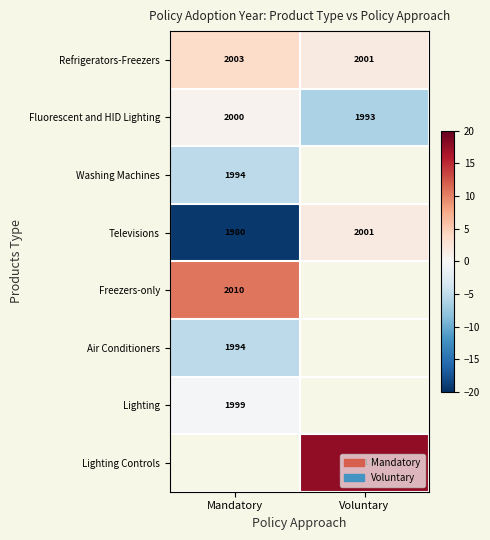

At how many categories does at least one series exceed -16?

2